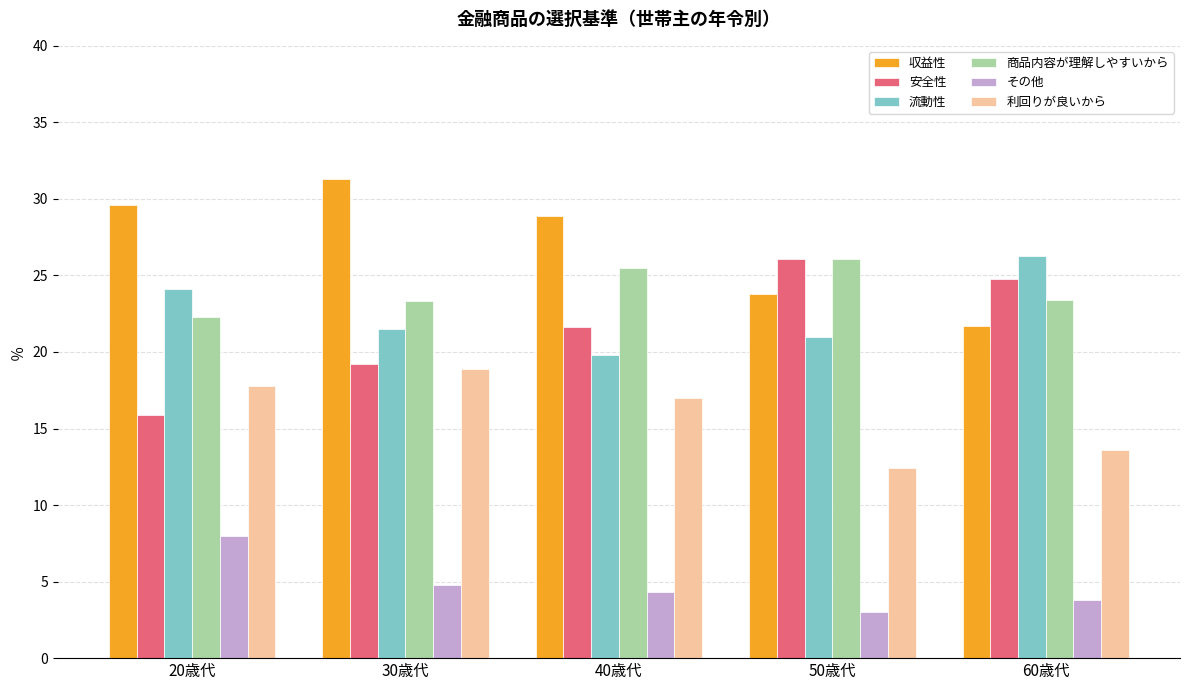

What is the difference between the maximum and minimum values in the 商品内容が理解しやすいから series?

3.8